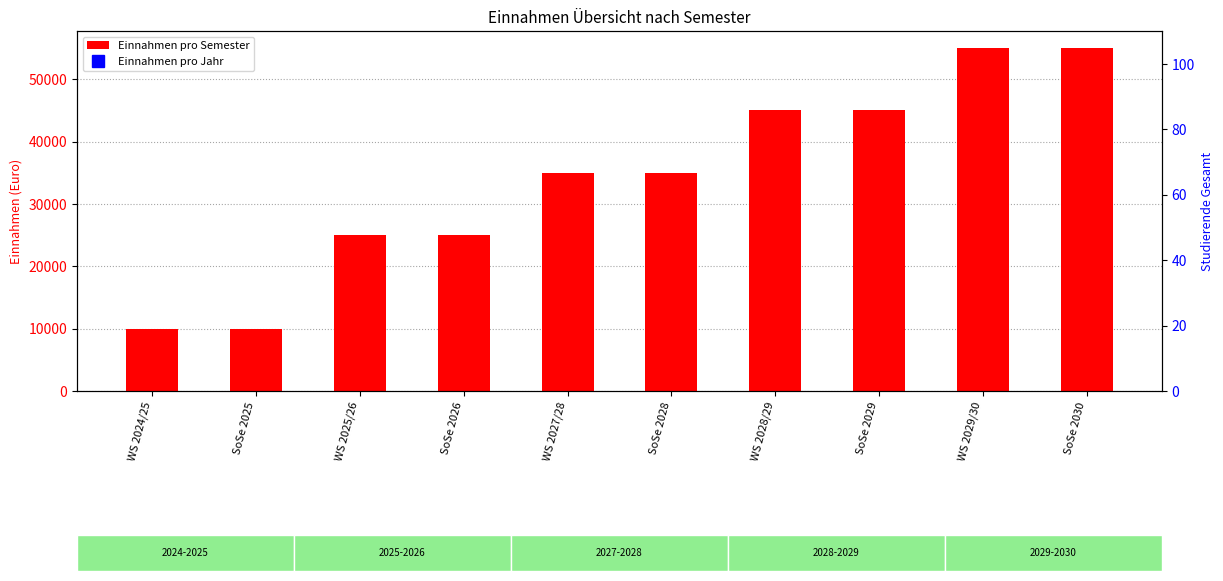

Which label corresponds to the smallest value in the chart?

WS 2024/25